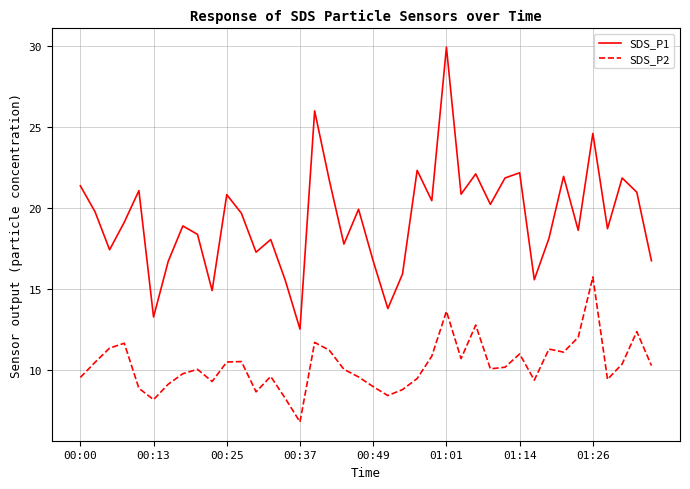

In SDS_P2, how many points are higher than both neighbors (excluding endpoints)?

11